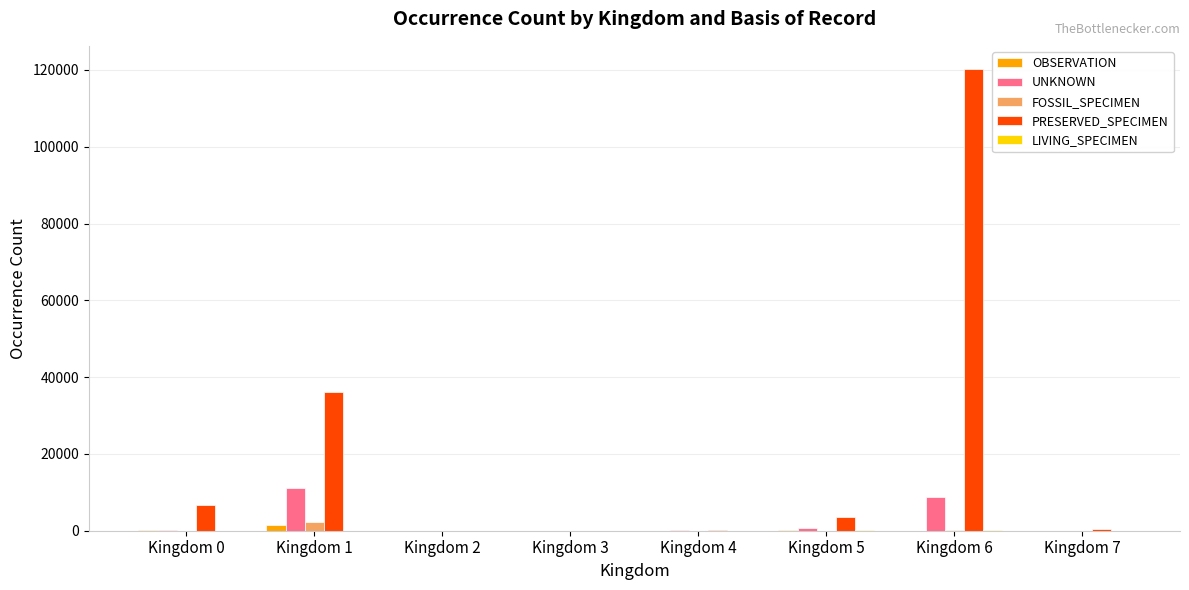

How many data points does each series have?

8